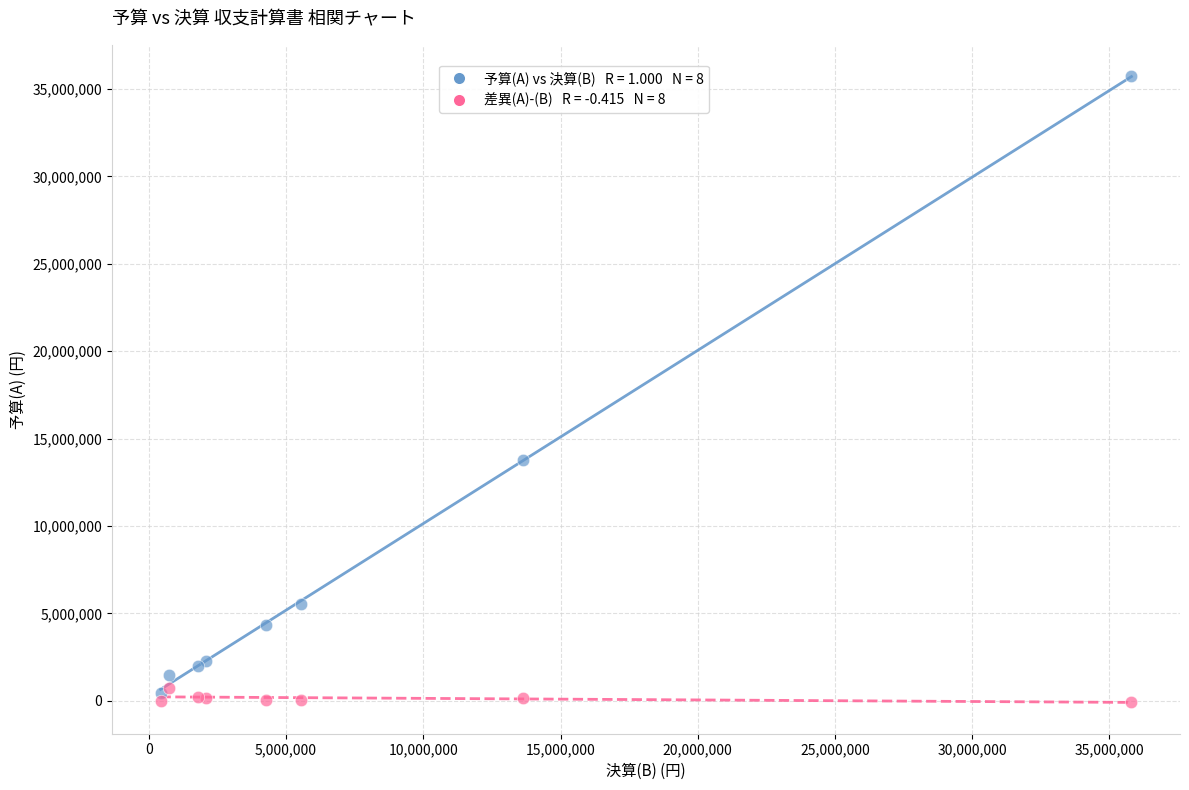

Across all series, what Y value is closest to 17831755?

13781000